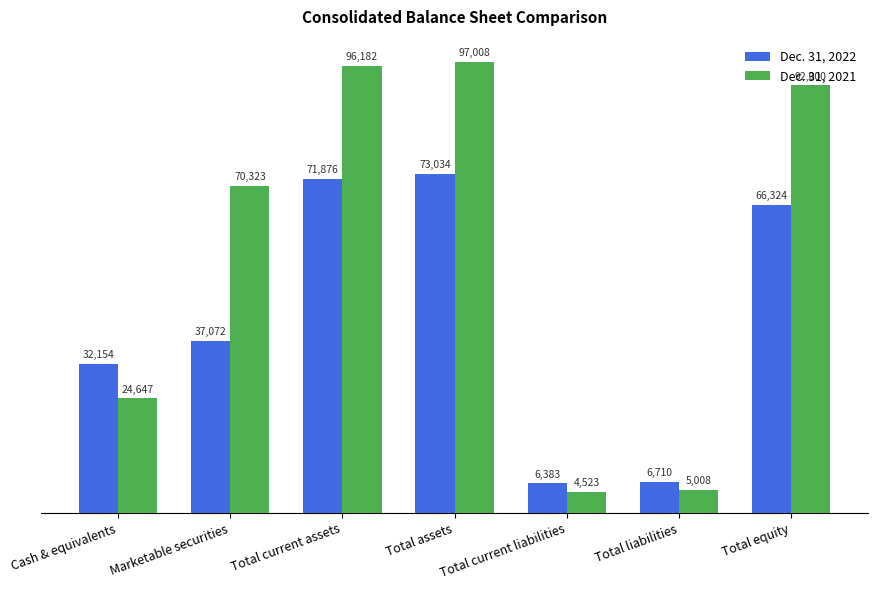

The value of Dec. 31, 2022 at Marketable securities is 22071. True or false?

False